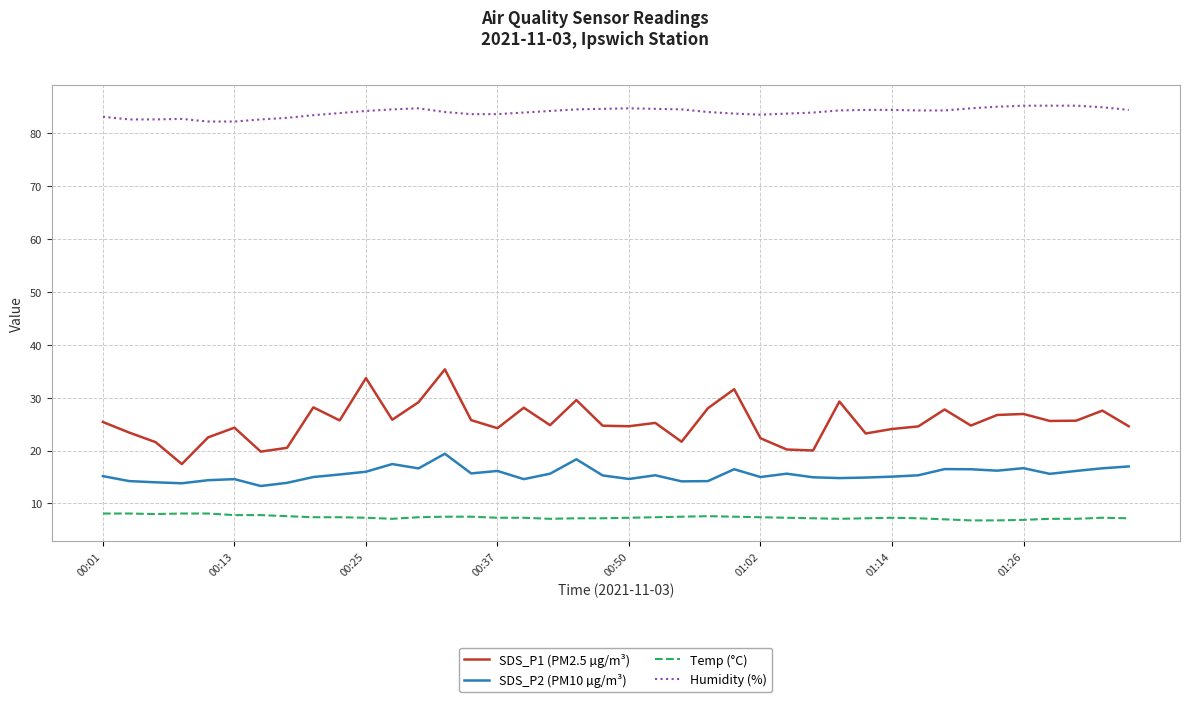

True or false: SDS_P2 (PM10 µg/m³) and Temp (°C) cross at least once.

False